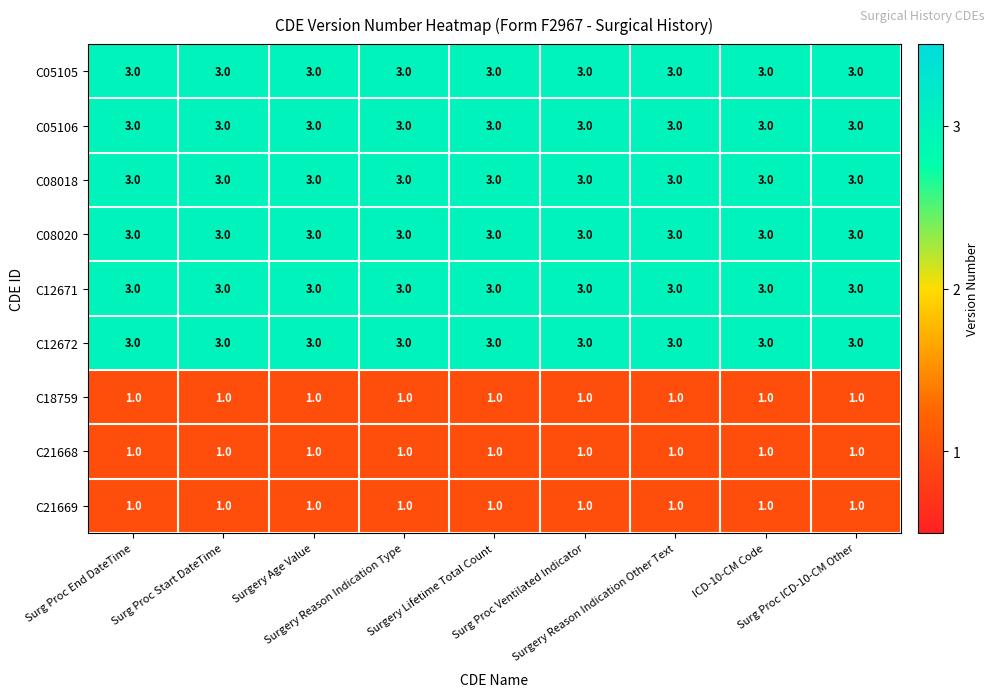

What is the average value of the C05106 series?

3